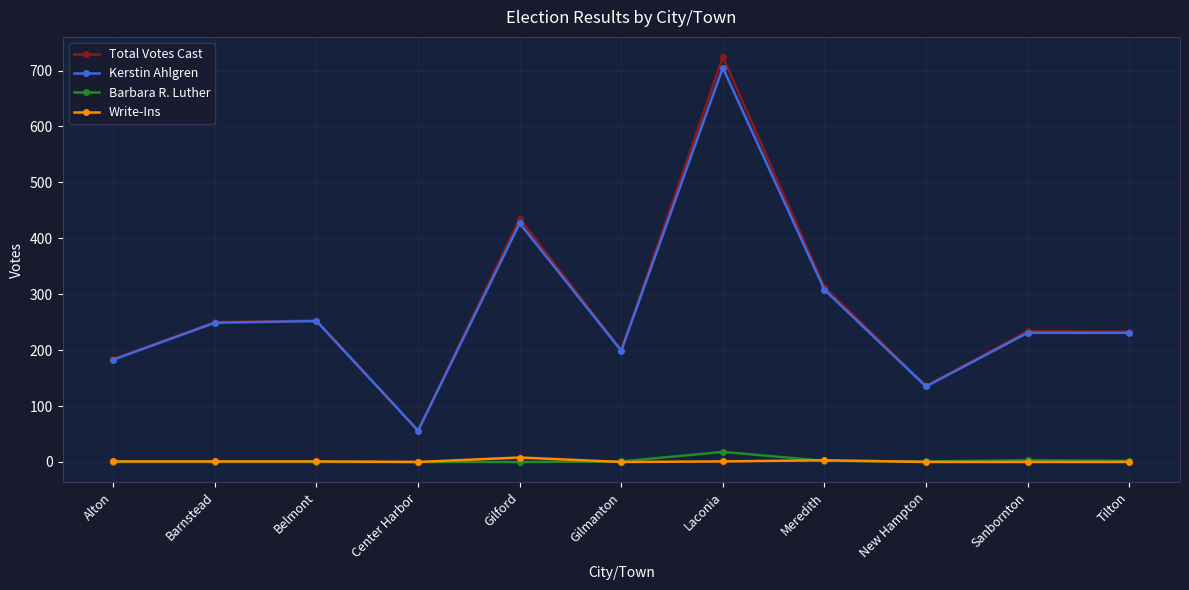

Which category has the highest value across all series?

Laconia